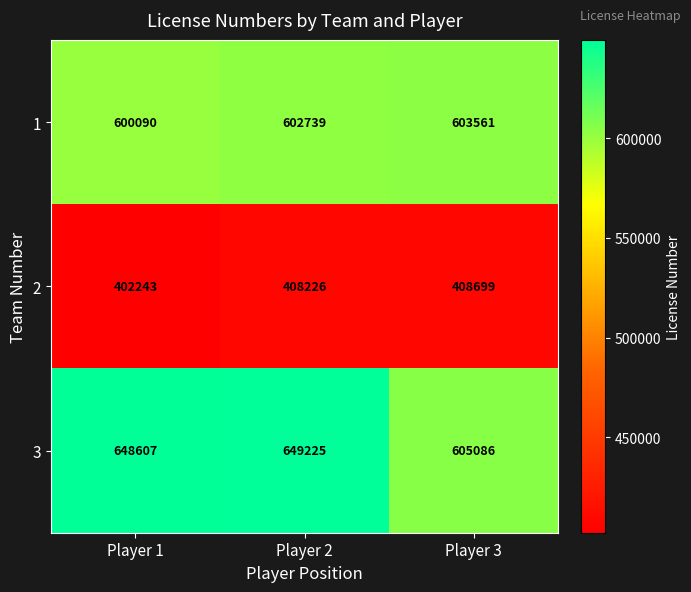

What is the maximum value shown in the chart?

649225